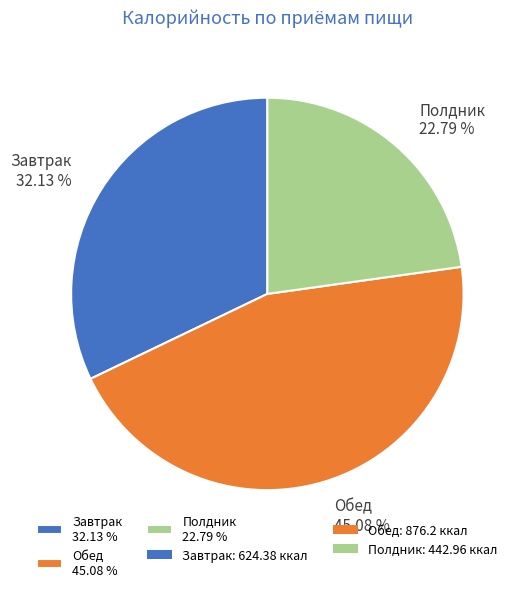

How many slices are in this pie chart?

3